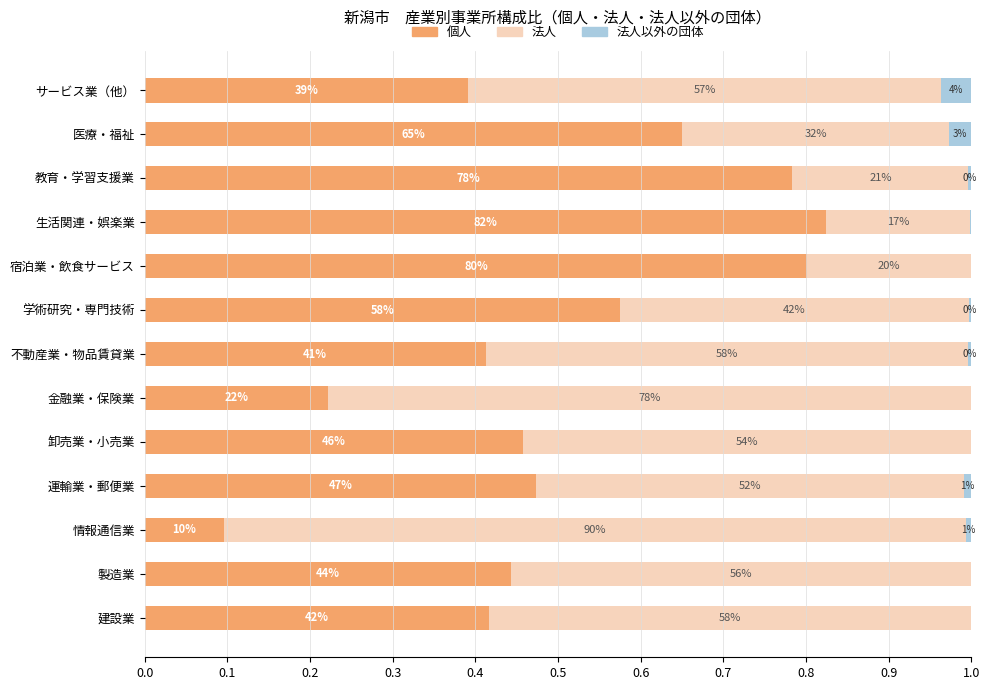

Reading left to right, what are all the values shown in this chart?

個人: 0.4	0.4	0.1	0.5	0.5	0.2	0.4	0.6	0.8	0.8	0.8	0.7	0.4
法人: 0.6	0.6	0.9	0.5	0.5	0.8	0.6	0.4	0.2	0.2	0.2	0.3	0.6
法人以外の団体: 0.0	0.0	0.0	0.0	0.0	0.0	0.0	0.0	0.0	0.0	0.0	0.0	0.0